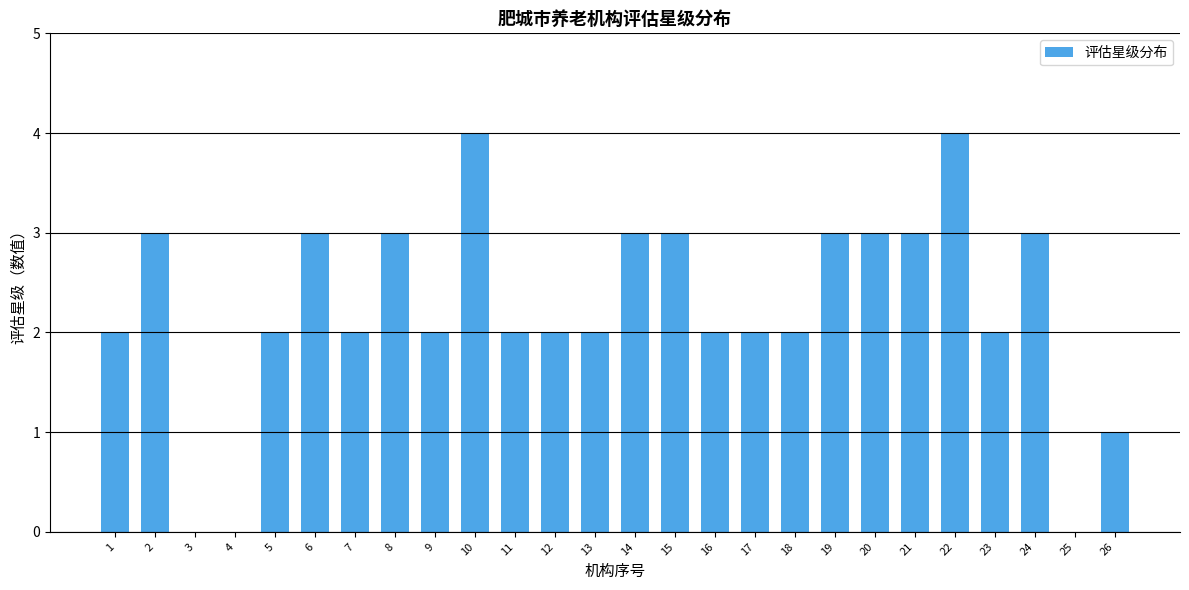

Reading left to right, list all the values displayed in this chart.

1=2	2=3	3=0	4=0	5=2	6=3	7=2	8=3	9=2	10=4	11=2	12=2	13=2	14=3	15=3	16=2	17=2	18=2	19=3	20=3	21=3	22=4	23=2	24=3	25=0	26=1